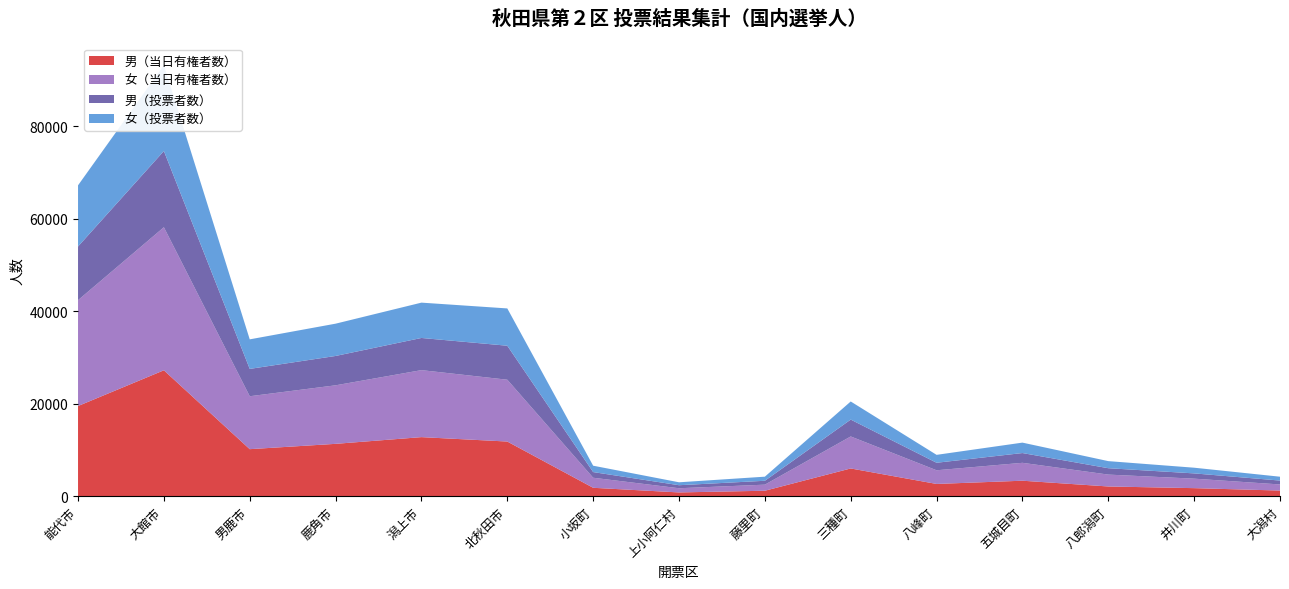

Reading left to right, list all the values displayed in this chart.

男（当日有権者数）: 能代市=19523	大館市=27253	男鹿市=10199	鹿角市=11350	潟上市=12801	北秋田市=11849	小坂町=1848	上小阿仁村=844	藤里町=1211	三種町=6028	八峰町=2679	五城目町=3378	八郎潟町=2132	井川町=1771	大潟村=1248
女（当日有権者数）: 能代市=22887	大館市=30930	男鹿市=11443	鹿角市=12655	潟上市=14486	北秋田市=13364	小坂町=2171	上小阿仁村=904	藤里町=1314	三種町=6918	八峰町=2956	五城目町=3869	八郎潟町=2570	井川町=2049	大潟村=1320
男（投票者数）: 能代市=11609	大館市=16480	男鹿市=5912	鹿角市=6347	潟上市=6955	北秋田市=7351	小坂町=1227	上小阿仁村=657	藤里町=840	三種町=3647	八峰町=1626	五城目町=2113	八郎潟町=1379	井川町=1140	大潟村=841
女（投票者数）: 能代市=13223	大館市=18557	男鹿市=6388	鹿角市=6980	潟上市=7639	北秋田市=8065	小坂町=1378	上小阿仁村=632	藤里町=886	三種町=3915	八峰町=1710	五城目町=2254	八郎潟町=1533	井川町=1231	大潟村=835